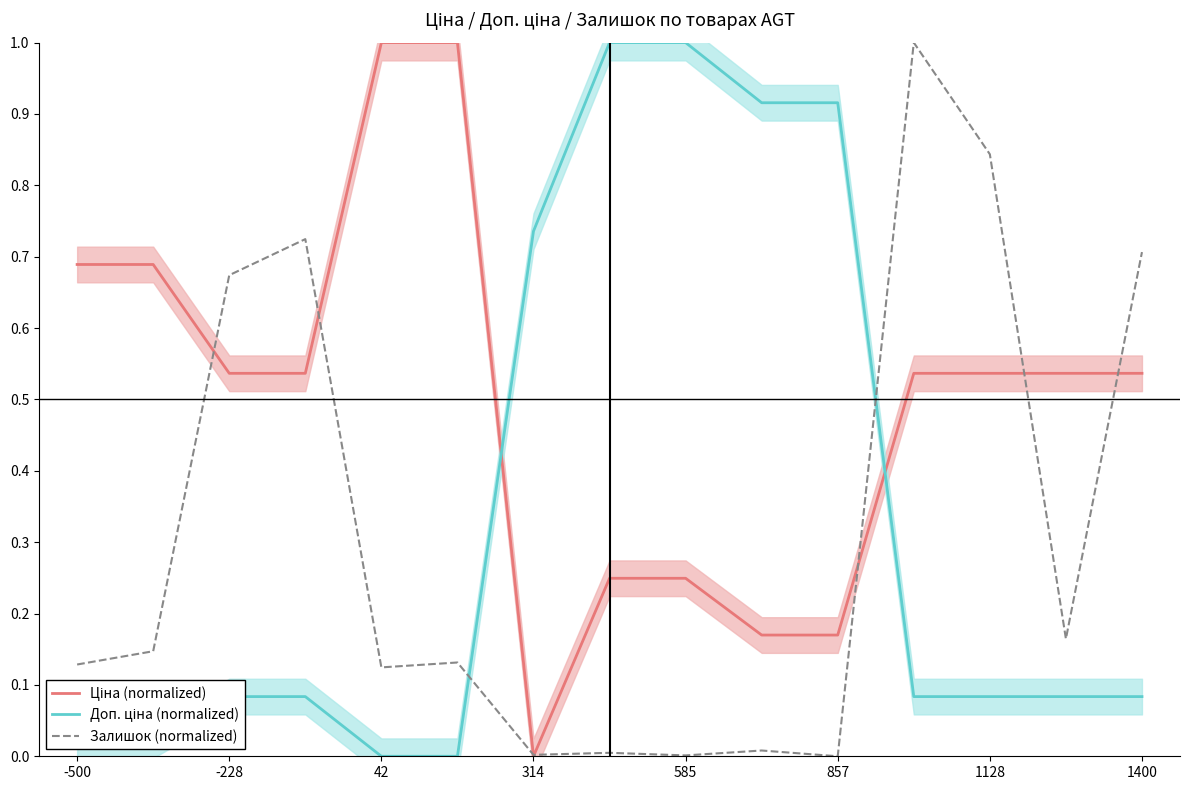

Reading right to left, list all the values displayed in this chart.

Ціна (normalized): 0.5	0.5	0.5	0.5	0.2	0.2	0.2	0.2	0.0	1.0	1.0	0.5	0.5	0.7	0.7
Доп. ціна (normalized): 0.1	0.1	0.1	0.1	0.9	0.9	1.0	1.0	0.7	0.0	0.0	0.1	0.1	0.0	0.0
Залишок (normalized): 0.7	0.2	0.8	1.0	0.0	0.0	0.0	0.0	0.0	0.1	0.1	0.7	0.7	0.1	0.1